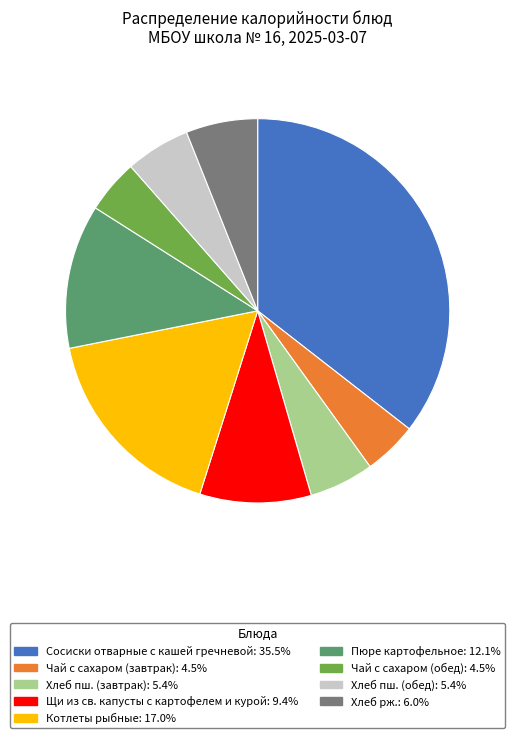

Is there a majority slice in this chart?

No